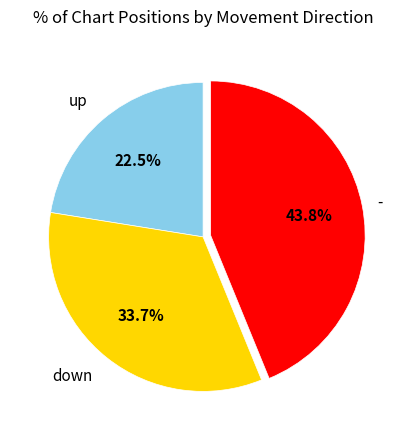

Does any single category account for the majority?

No